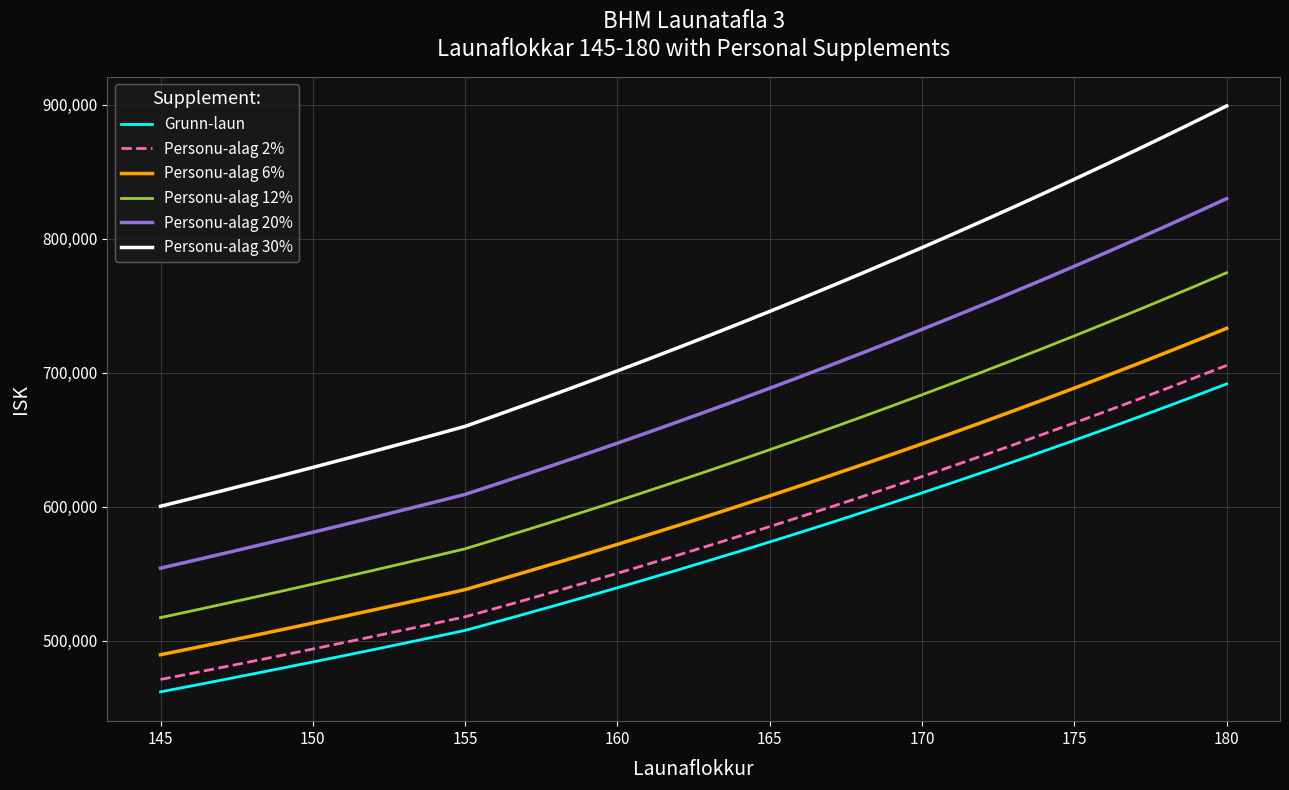

What is the difference between the maximum and minimum values in the Personu-alag 30% series?

298792